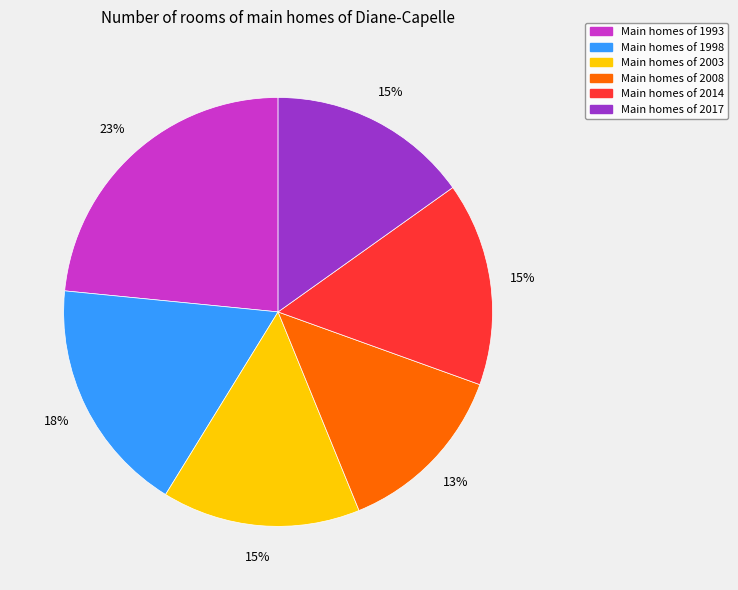

Is there any slice that represents more than half of the pie?

No